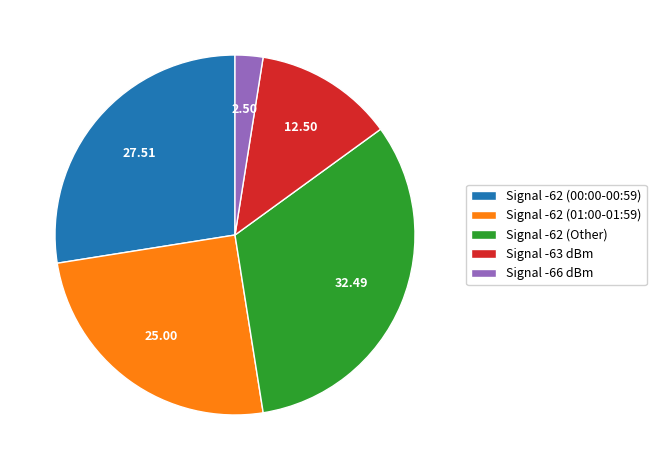

Combined, do Signal -62 (00:00-00:59) and Signal -62 (Other) account for over 50%?

Yes